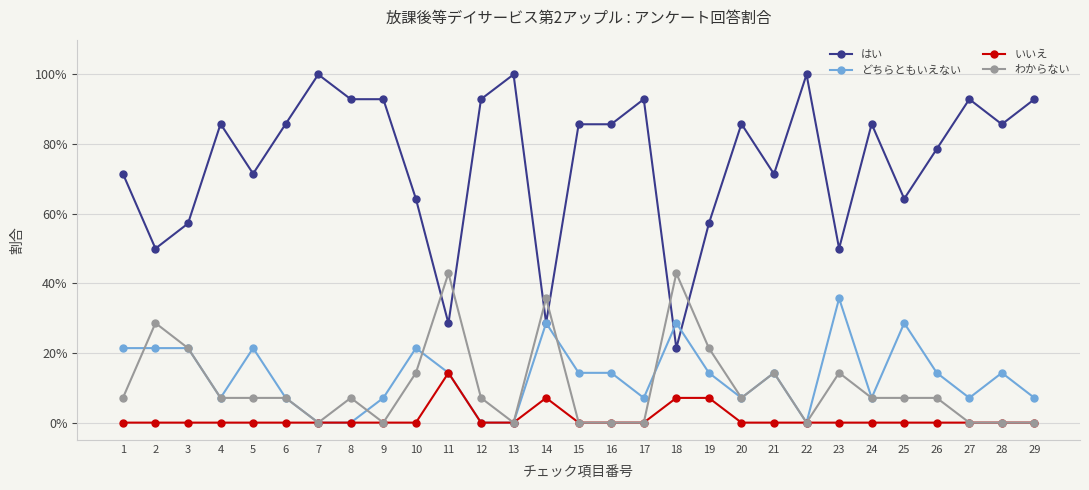

True or false: はい has more than 1 points higher than both neighbors.

True